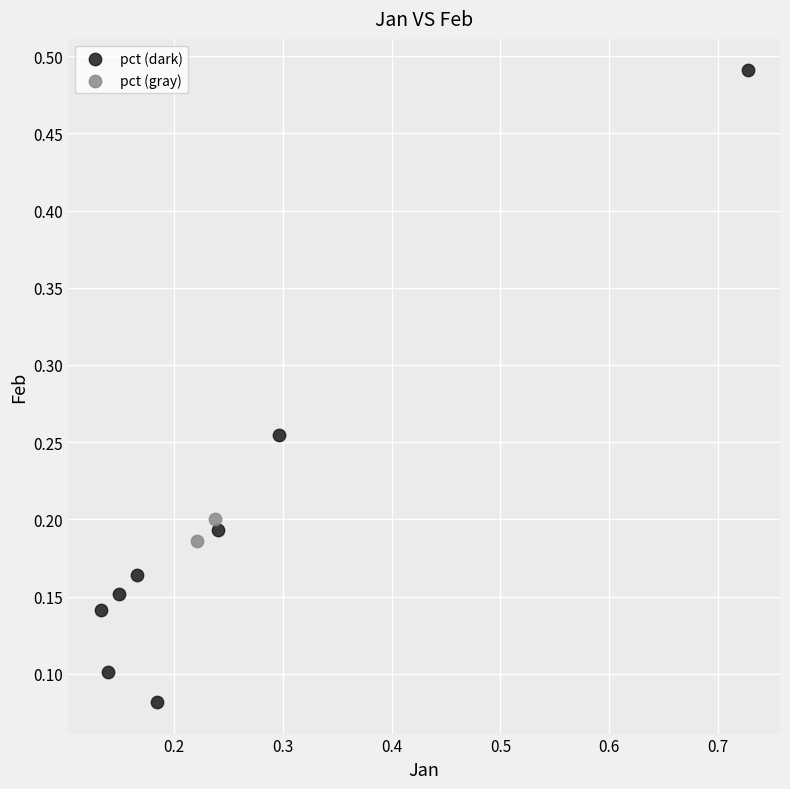

What are all the series names shown in the legend?

pct (dark), pct (gray)